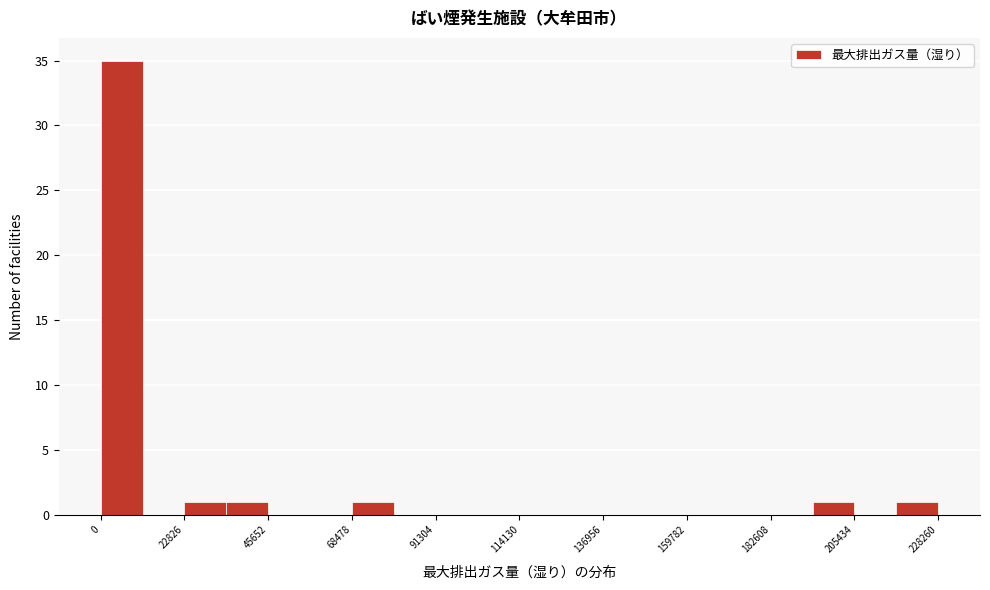

Around what value on the x-axis is the tallest bar? Give the approximate position of its centre, as read against the axis.

5000